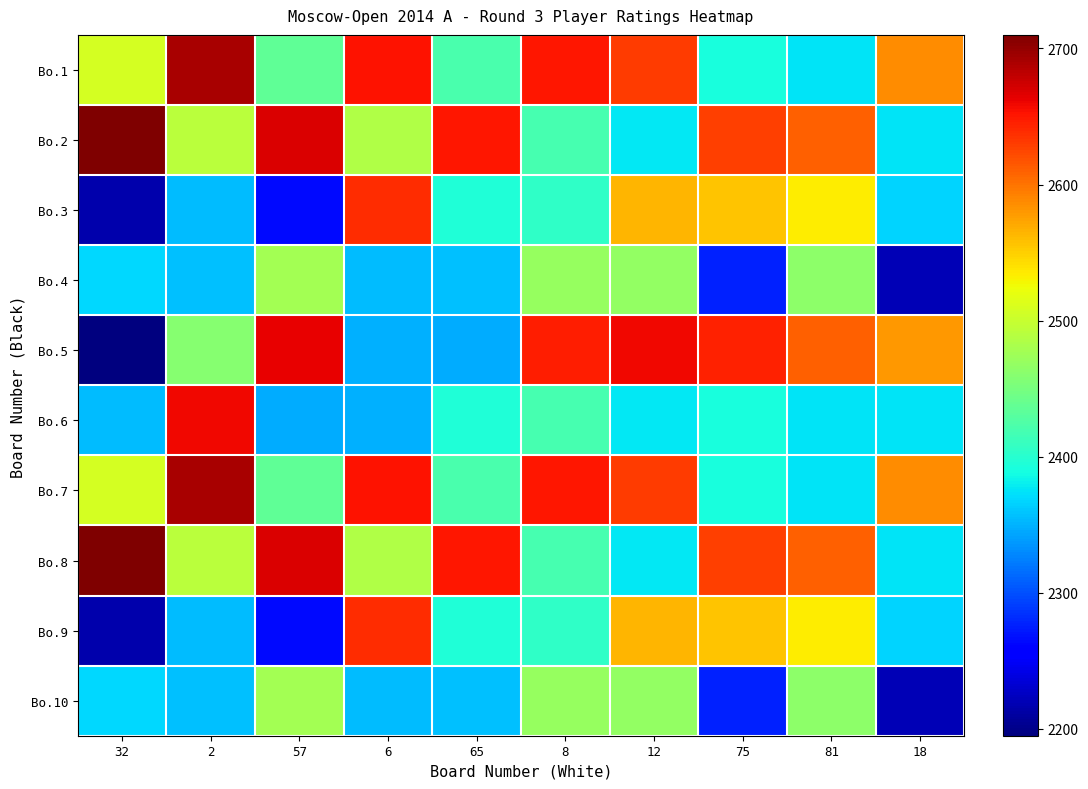

Rank the series by their maximum value, from lowest to highest.

Bo.4, Bo.10, Bo.3, Bo.9, Bo.6, Bo.5, Bo.1, Bo.7, Bo.2, Bo.8